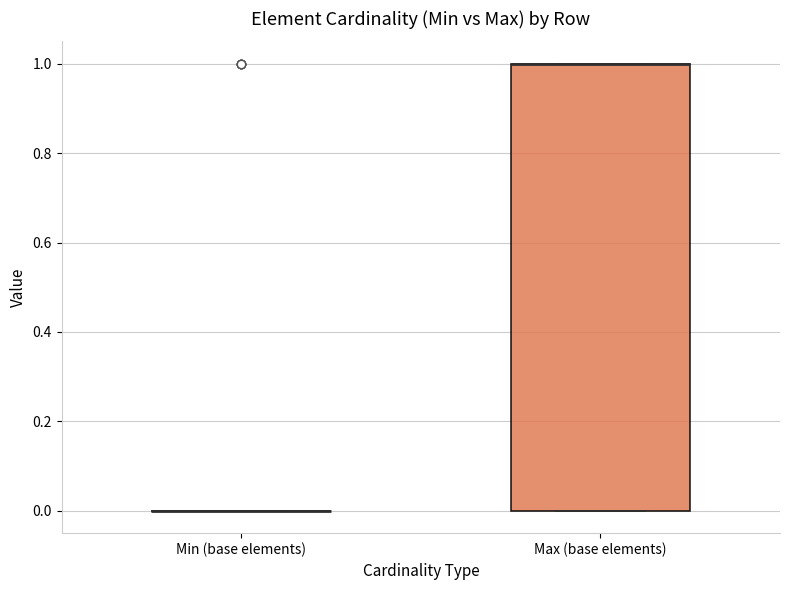

Reading left to right, transcribe this box plot: for each box, give where its median line is, the range the box spans, and where its two whiskers end, as read against the y-axis. The values are not printed on the chart, so give them approximately, as read against the axis.

Min (base elements): box collapsed to a line at 0, whiskers 0 to 0
Max (base elements): median 1 (drawn on the box's upper edge), box 0 to 1, whiskers 0 to 1